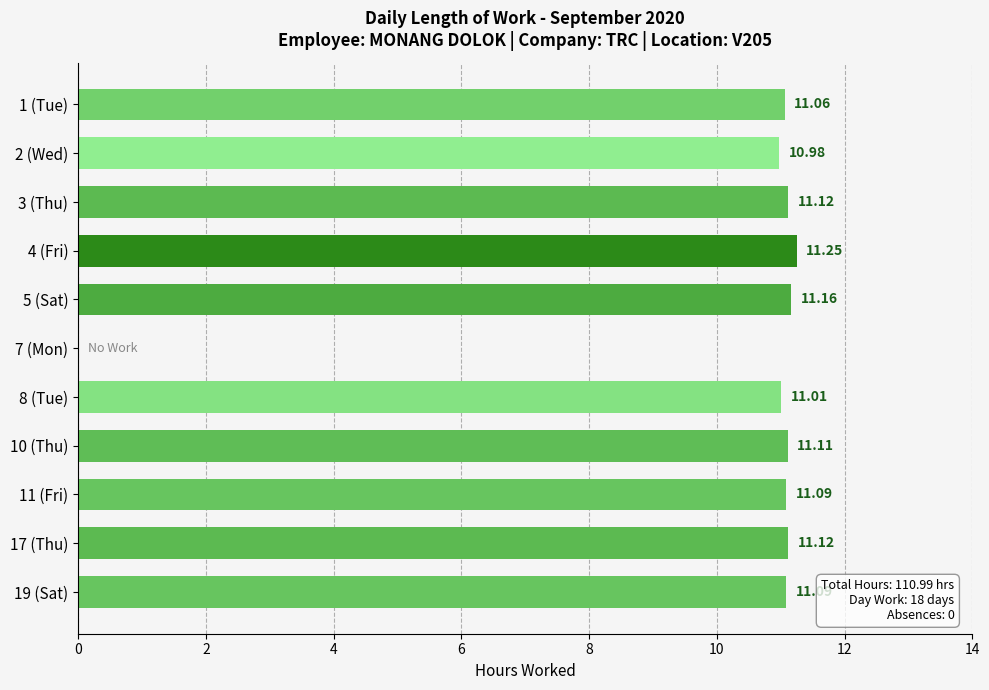

Count the number of categories in the chart.

11